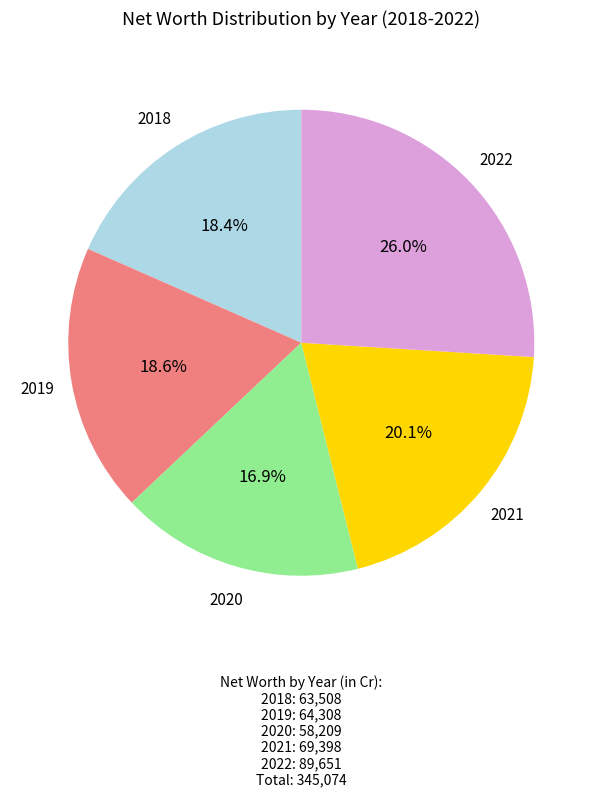

Is there a majority slice in this chart?

No